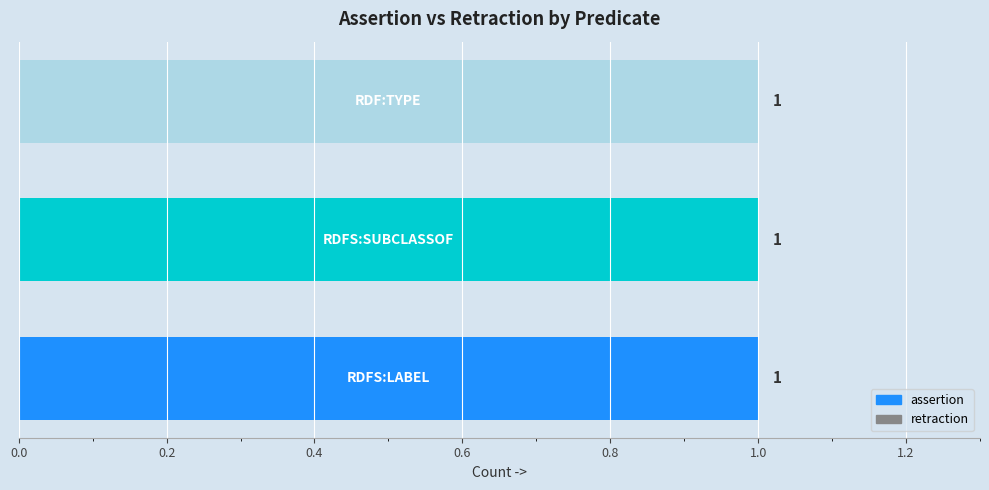

At which category is the sum across all series the highest?

rdfs:label